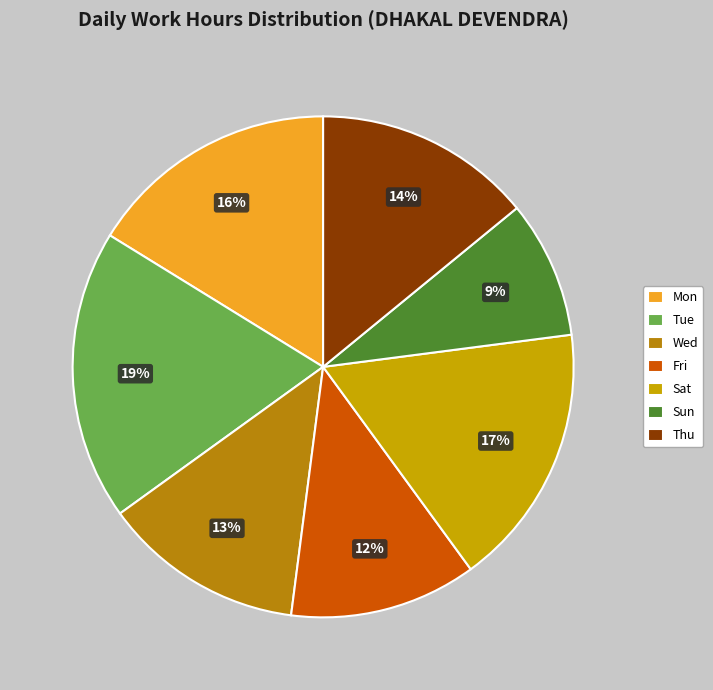

The Tue slice represents 13% of the pie. True or false?

False